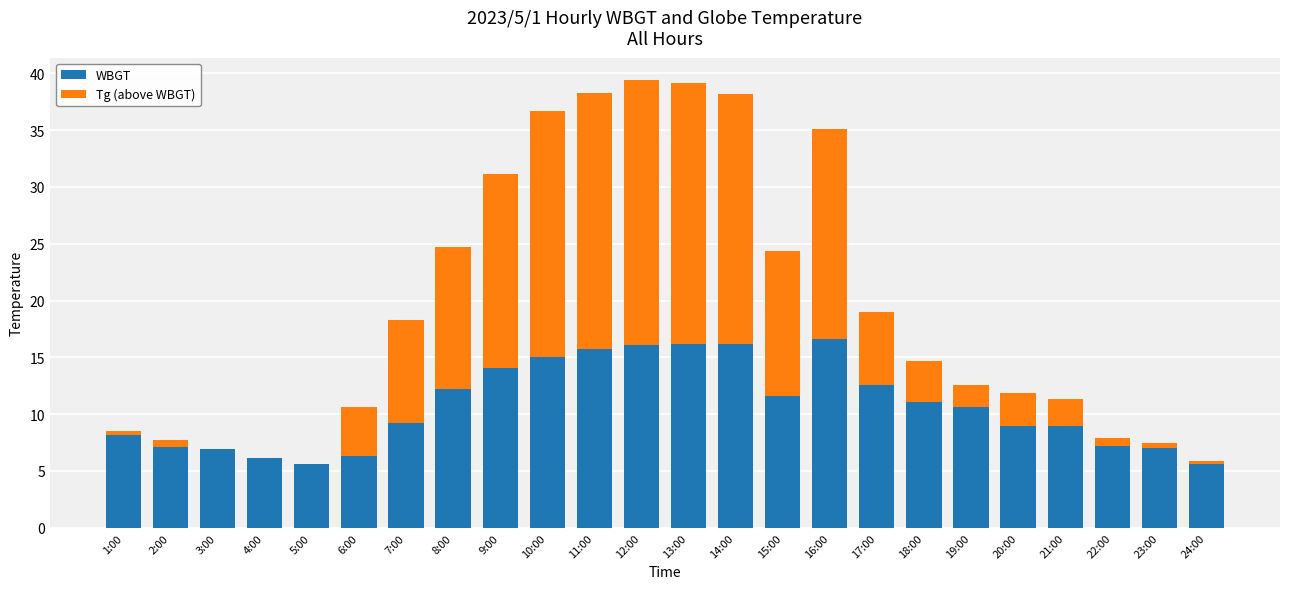

True or false: WBGT has a value of 8.2 at 1:00.

True